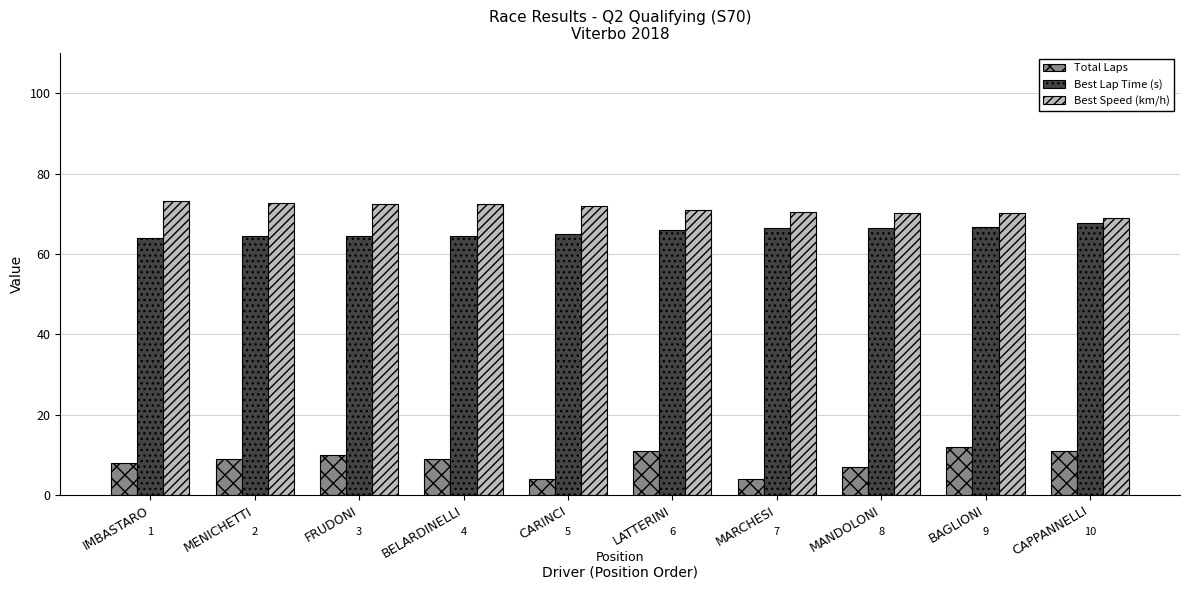

What is the spread (max minus min) of values at MENICHETTI?

63.6